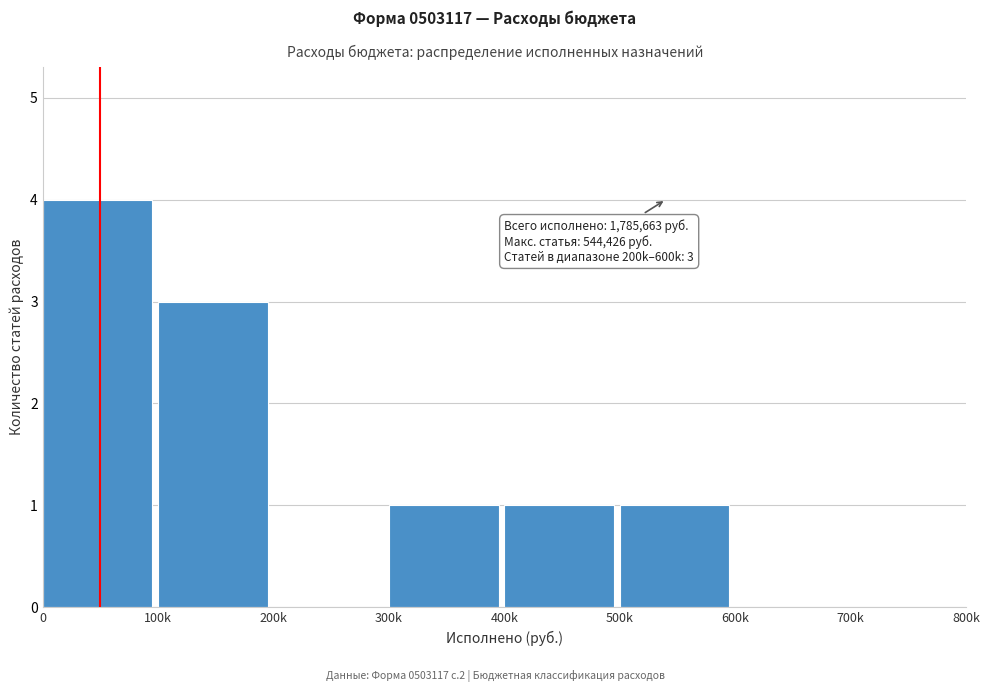

Reading left to right, extract all data points from this chart.

0=4	100k=3	200k=0	300k=1	400k=1	500k=1	600k=0	700k=0